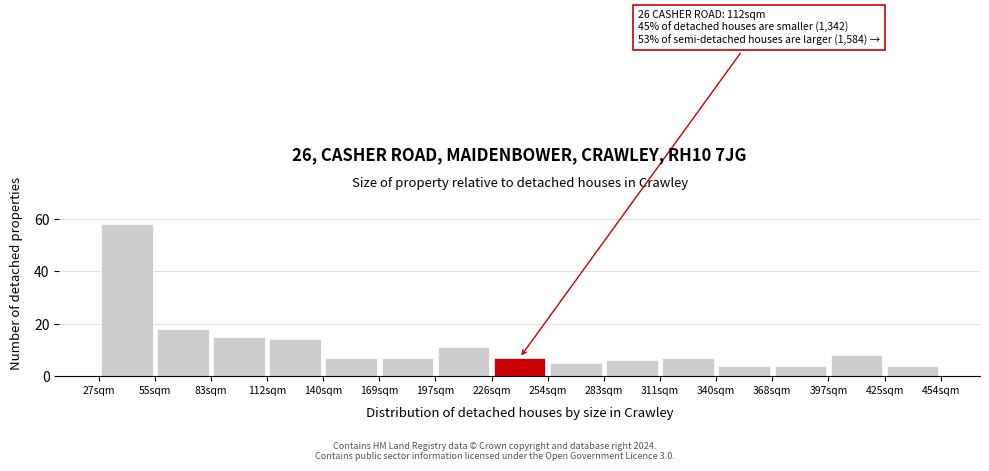

Which range on the x-axis has the tallest bar?

25 to 55